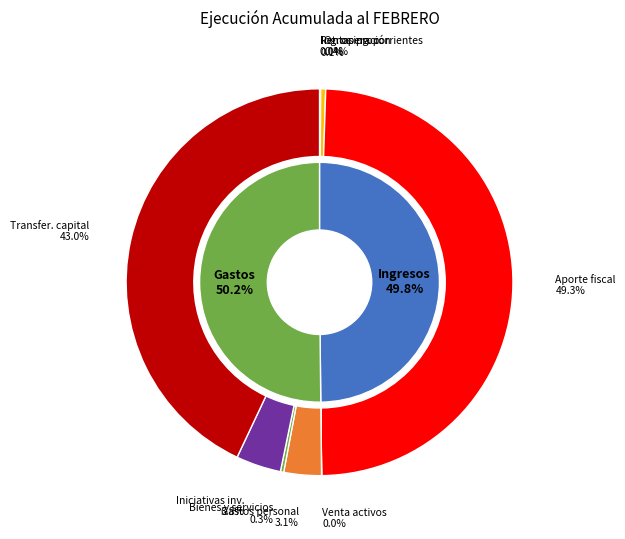

Is there a majority slice in this chart?

No